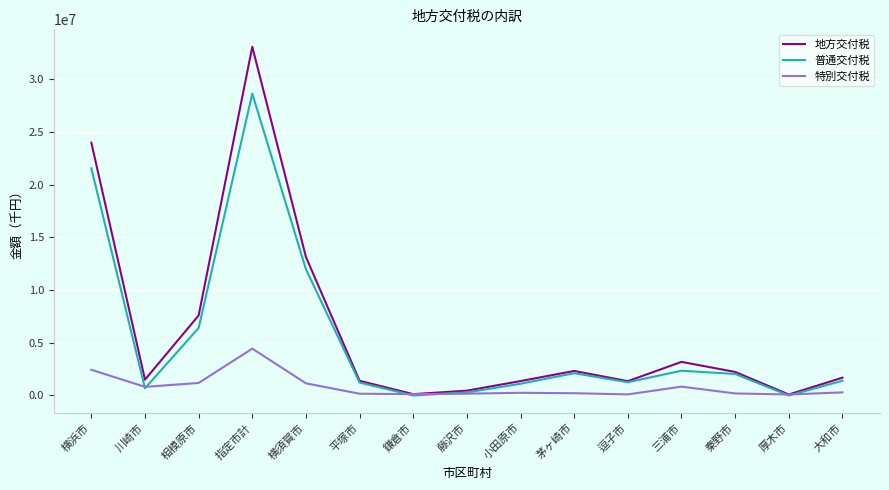

What is the average value of the 特別交付税 series?

833098